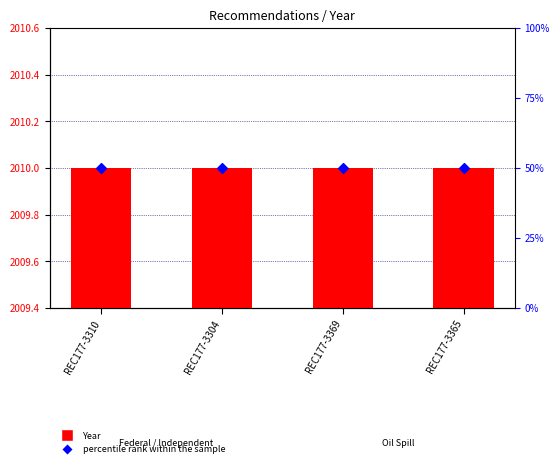

Is the value of percentile rank within the sample at REC177-3365 greater than the value of Year at REC177-3369?

No